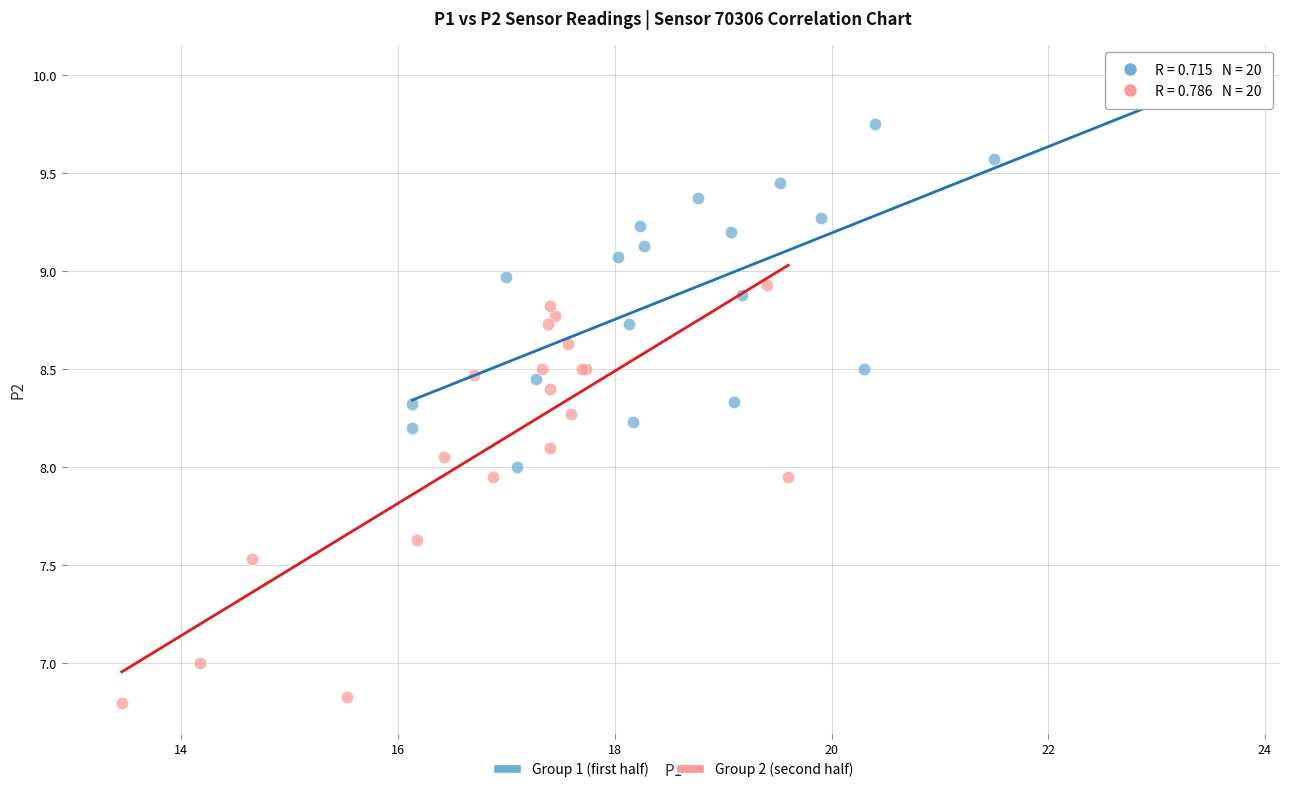

Which series contains the lowest Y value?

Group 2 (second half)